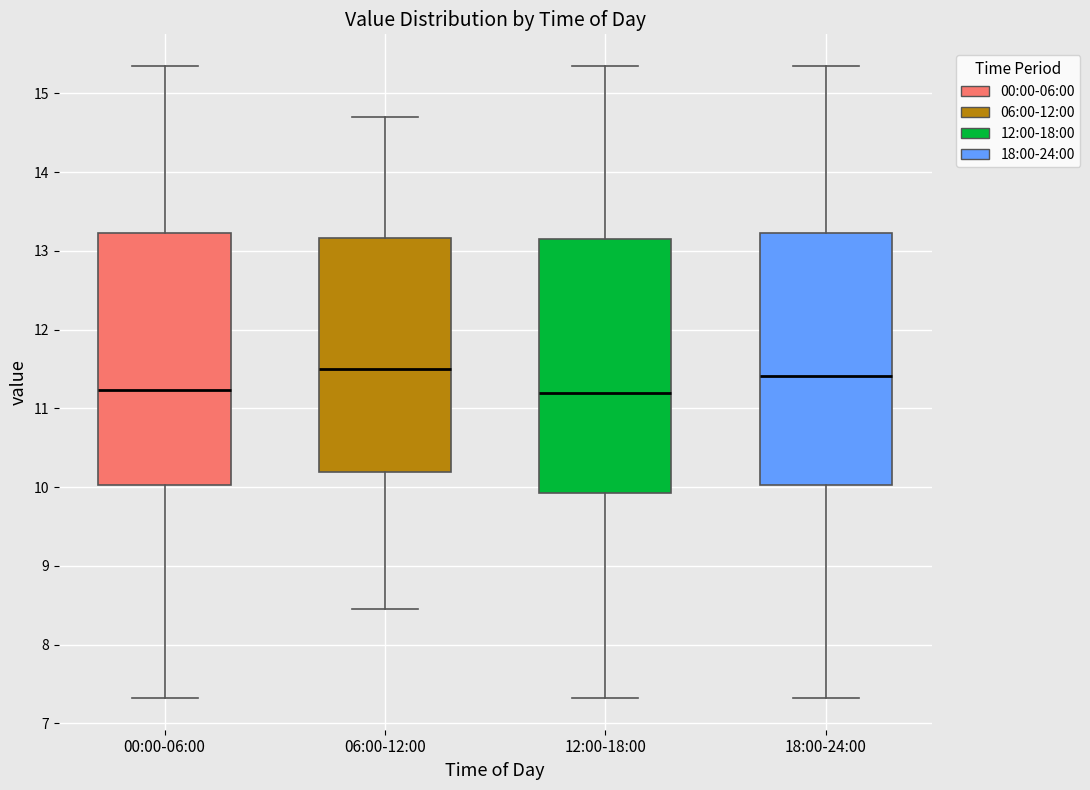

Reading left to right, read every box against the y-axis: the position of its median line, the range the box covers, and the ends of its whiskers. The values are not printed on the chart, so give them approximately, as read against the axis.

00:00-06:00: median 11.2, box 10.0 to 13.2, whiskers 7.3 to 15.4
06:00-12:00: median 11.5, box 10.2 to 13.2, whiskers 8.5 to 14.7
12:00-18:00: median 11.2, box 9.9 to 13.1, whiskers 7.3 to 15.4
18:00-24:00: median 11.4, box 10.0 to 13.2, whiskers 7.3 to 15.4